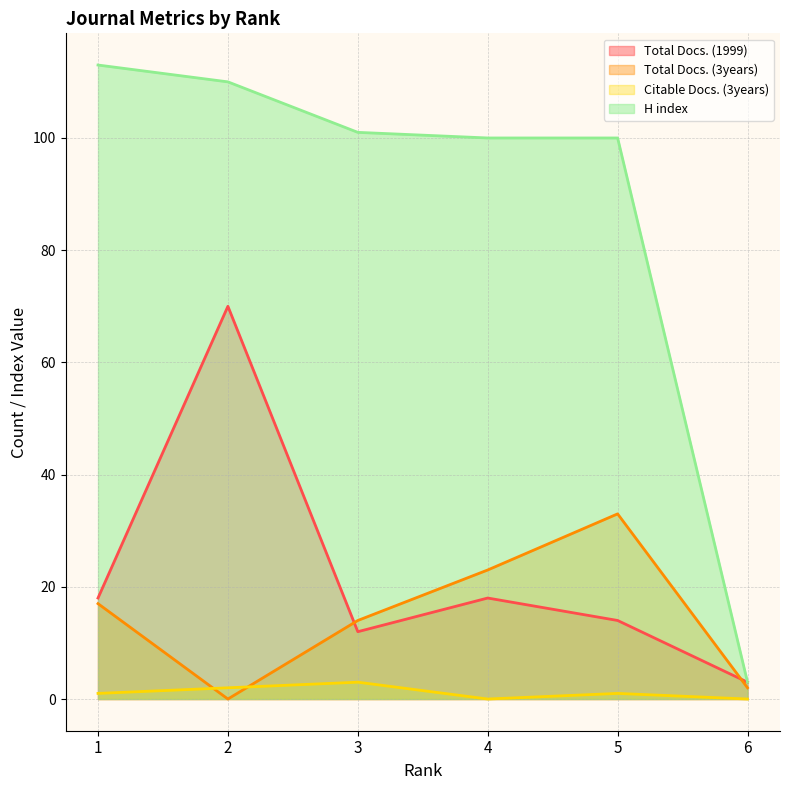

True or false: Citable Docs. (3years) and H index intersect in this chart.

False